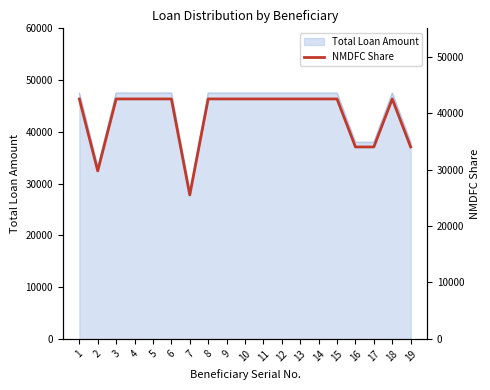

The value at 17 is 34000. True or false?

True